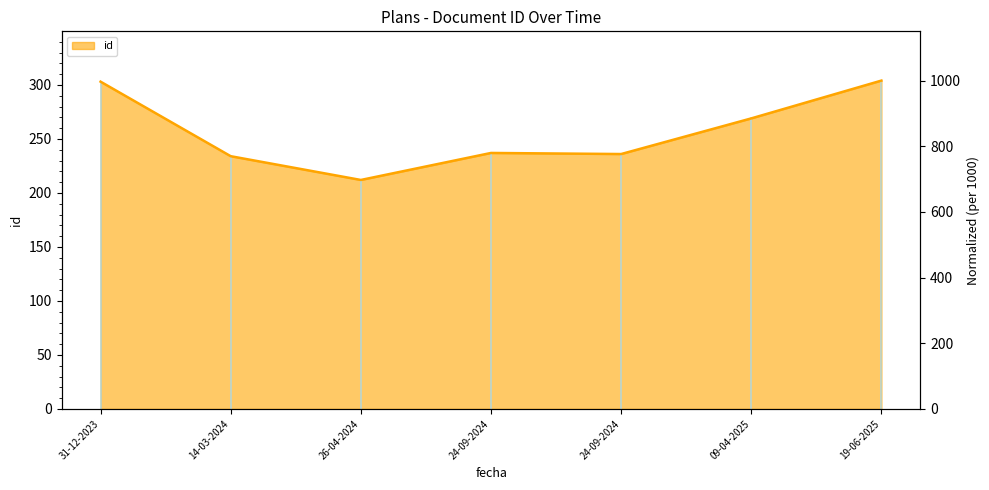

True or false: the data shows 303 at 31-12-2023.

True